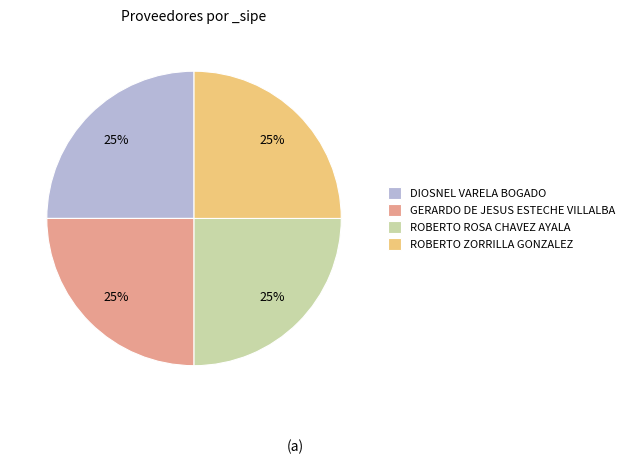

Approximately how many times larger is the value at ROBERTO ROSA CHAVEZ AYALA compared to ROBERTO ZORRILLA GONZALEZ?

1.0